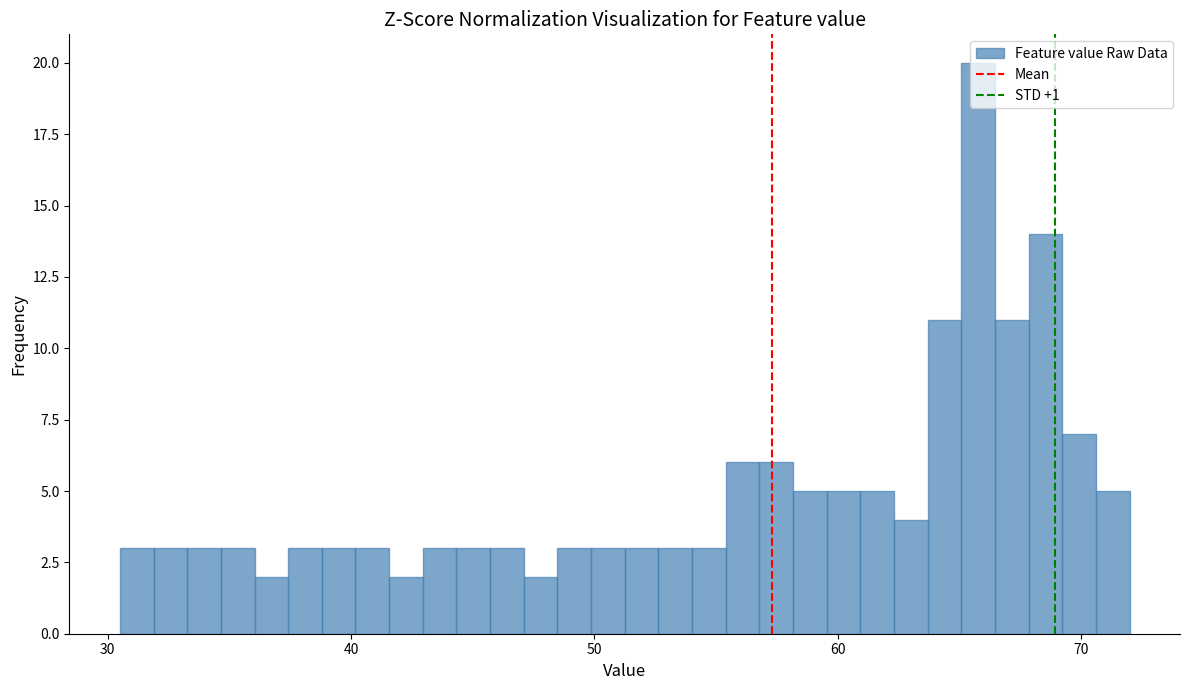

Read against the x-axis, roughly where is the centre of the tallest bar?

66